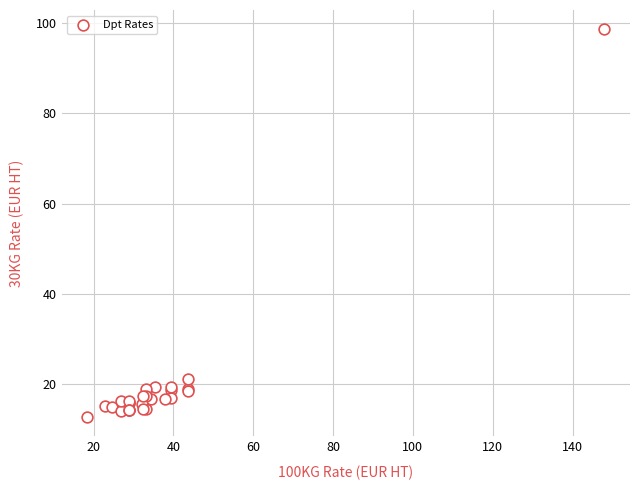

What Y value in the scatter plot is closest to 55?

21.2